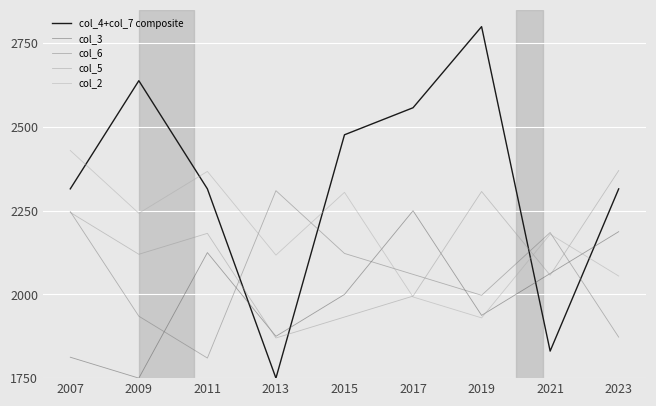

Reading left to right, extract all data points from this chart.

col_4+col_7 composite: 2315.4	2638.5	2315.4	1750.0	2476.9	2557.7	2800.0	1830.8	2315.4
col_3: 1812.5	1750.0	2125.0	1875.0	2000.0	2250.0	1937.5	2062.5	2187.5
col_6: 2247.5	1935.0	1810.0	2310.0	2122.5	2060.0	1997.5	2185.0	1872.5
col_5: 2245.0	2120.0	2182.5	1870.0	1932.5	1995.0	2307.5	2057.5	2370.0
col_2: 2430.0	2242.5	2367.5	2117.5	2305.0	1992.5	1930.0	2180.0	2055.0